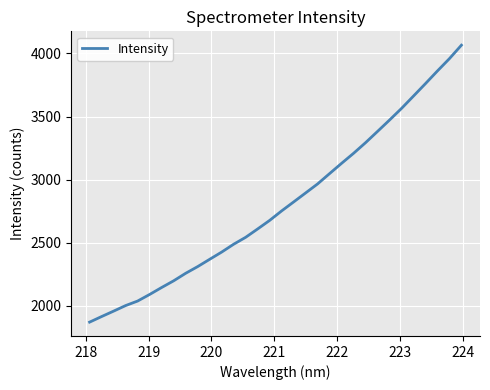

Is this an area chart (filled region under the line)?

No